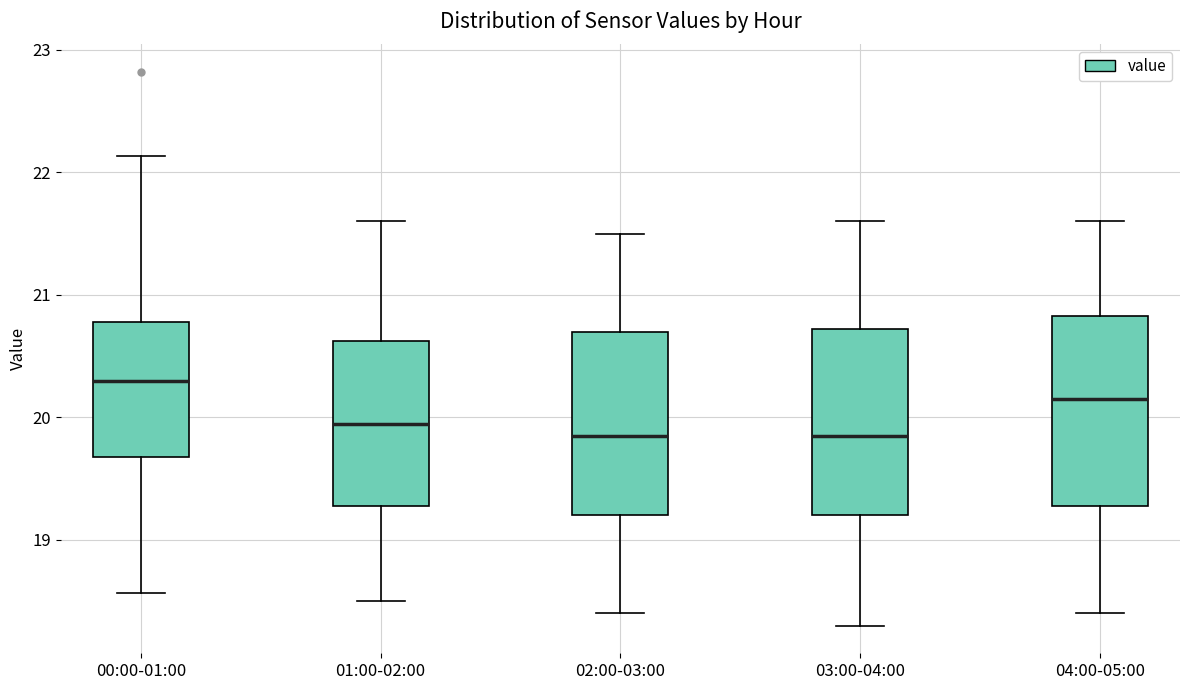

Reading left to right, read every box against the y-axis: the position of its median line, the range the box covers, and the ends of its whiskers. The values are not printed on the chart, so give them approximately, as read against the axis.

00:00-01:00: median 20.3, box 19.7 to 20.8, whiskers 18.6 to 22.1
01:00-02:00: median 20.0, box 19.3 to 20.6, whiskers 18.5 to 21.6
02:00-03:00: median 19.9, box 19.2 to 20.7, whiskers 18.4 to 21.5
03:00-04:00: median 19.9, box 19.2 to 20.7, whiskers 18.3 to 21.6
04:00-05:00: median 20.2, box 19.3 to 20.8, whiskers 18.4 to 21.6